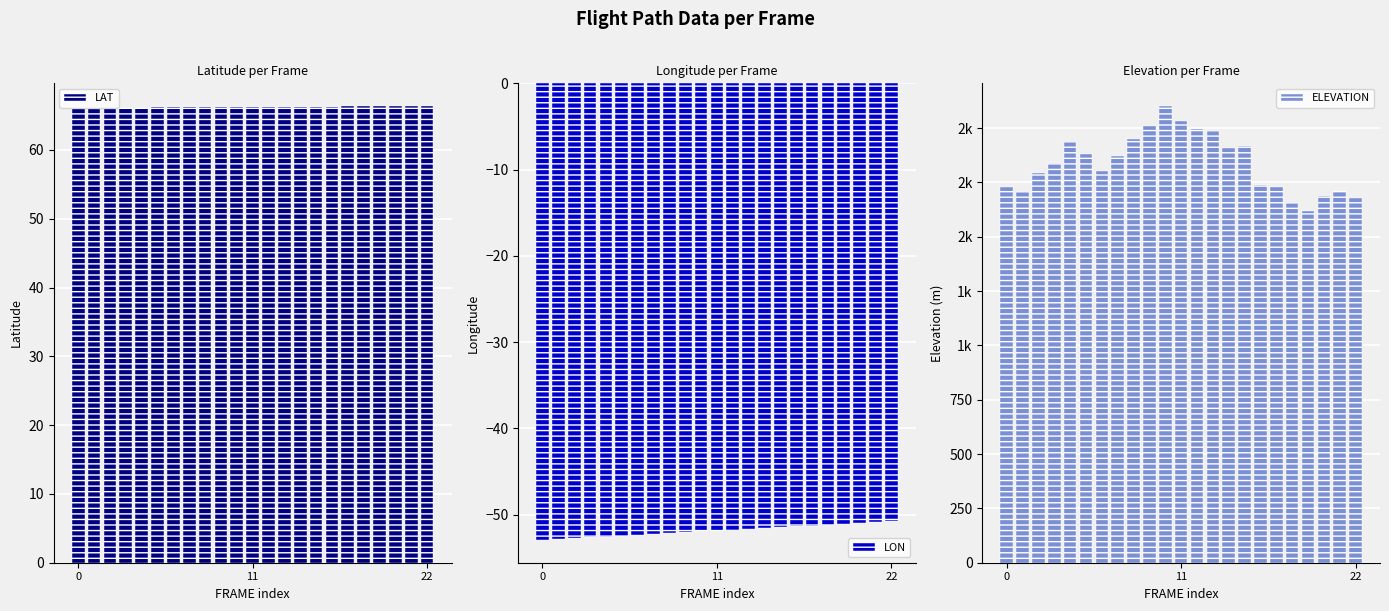

What is the sum of all LAT values?

1523.5